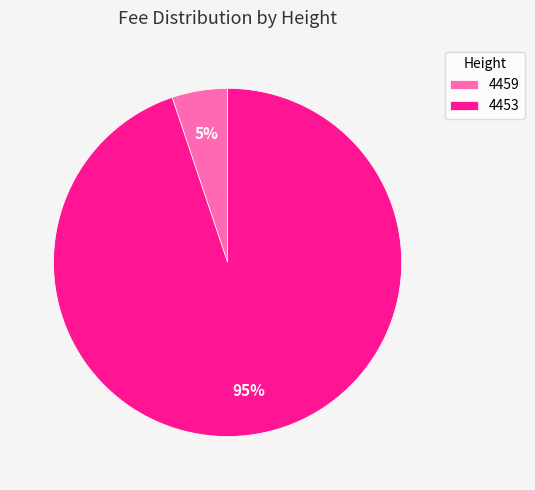

Do 4459 and 4453 together represent more than half of the pie?

Yes